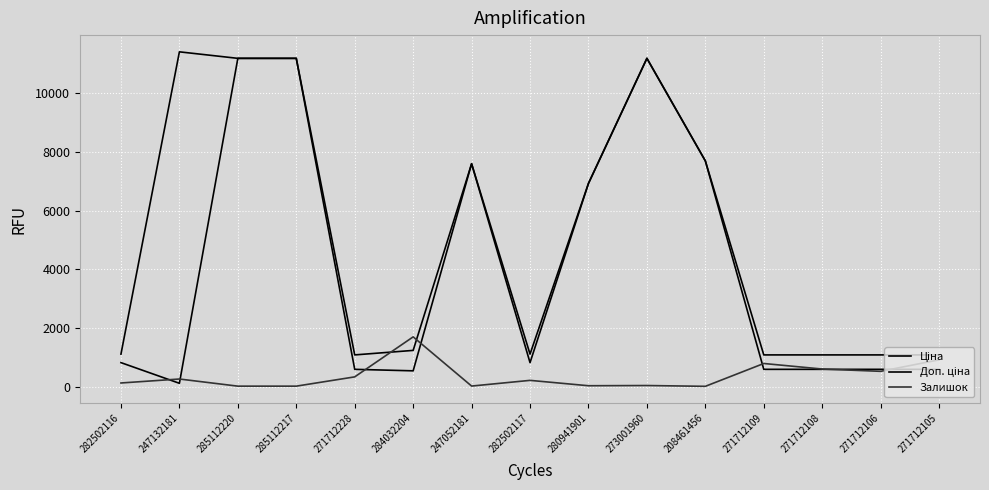

What are all the series names shown in the legend?

Ціна, Доп. ціна, Залишок